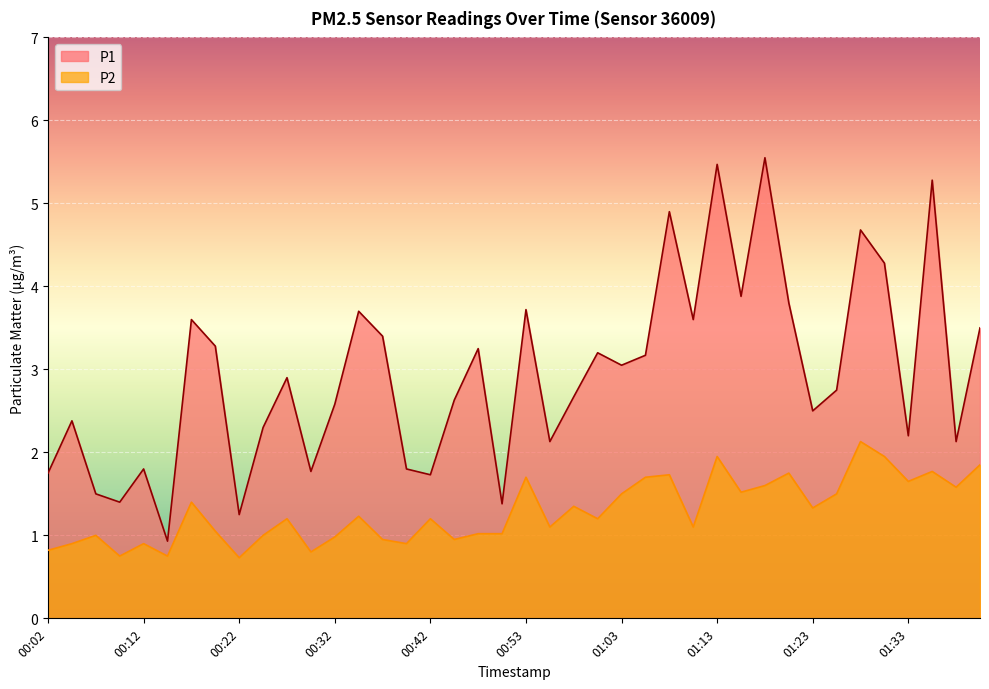

What is the value of the P2 point at the 19th from the left?

1.0